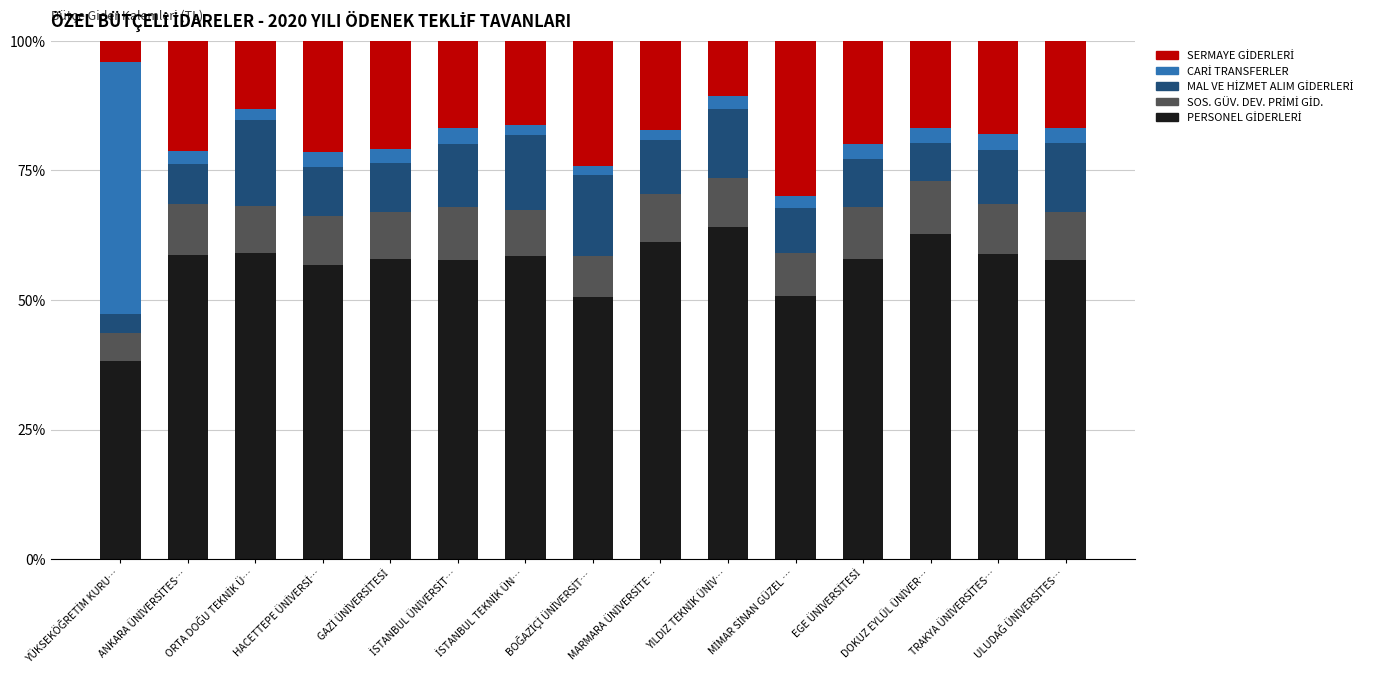

How many categories are shown in the chart?

15